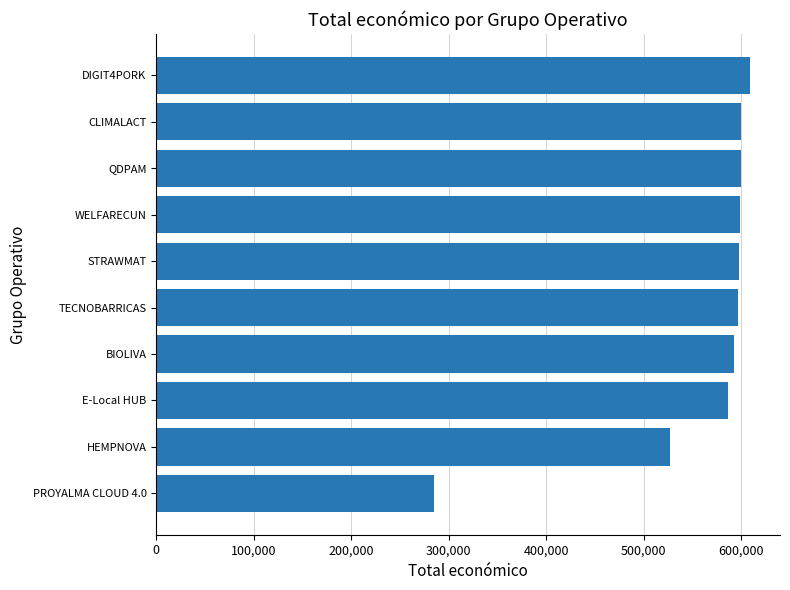

True or false: the data shows 373718 at QDPAM.

False